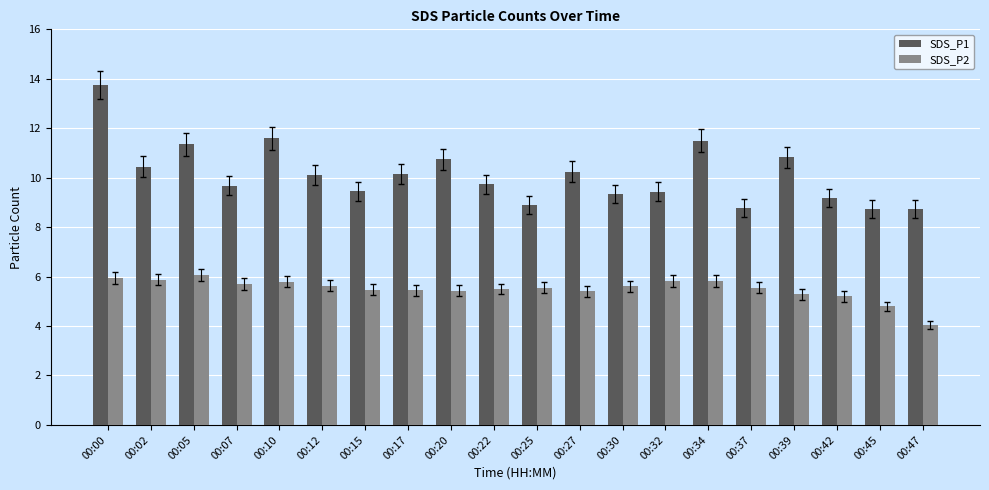

What is the value of the SDS_P1 bar at the 11th from the left?

8.9